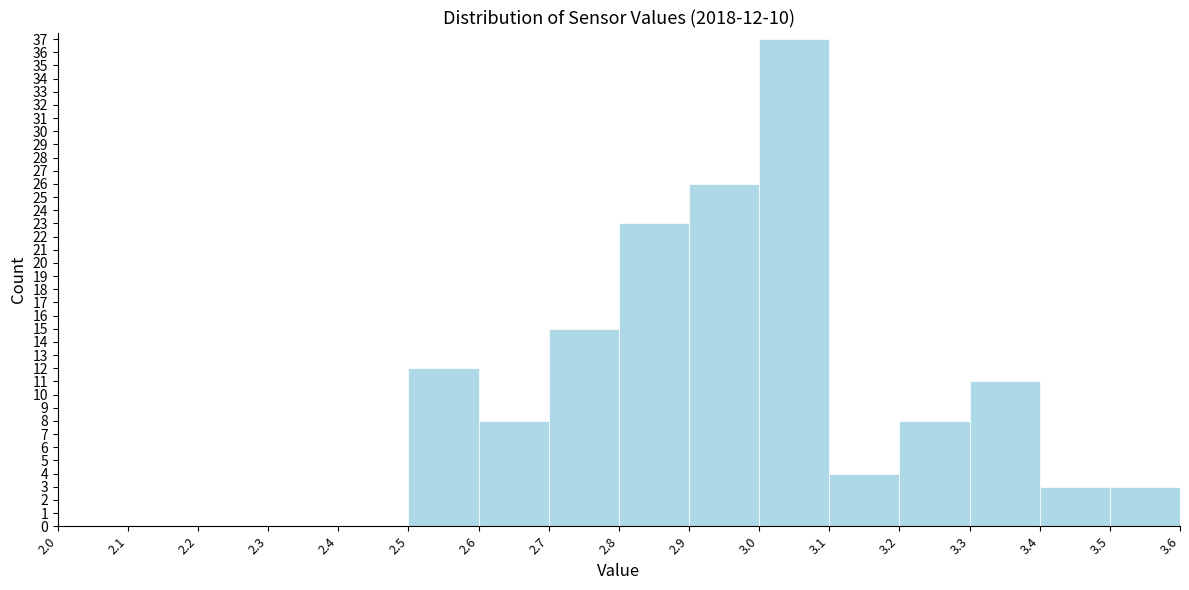

Which range on the x-axis has the tallest bar?

3.0 to 3.1